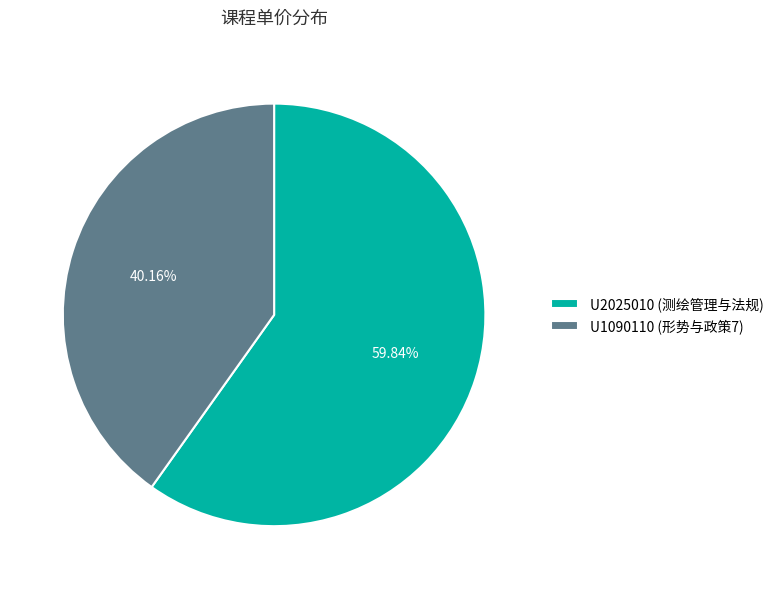

To the nearest percent, what is the average slice percentage?

50%